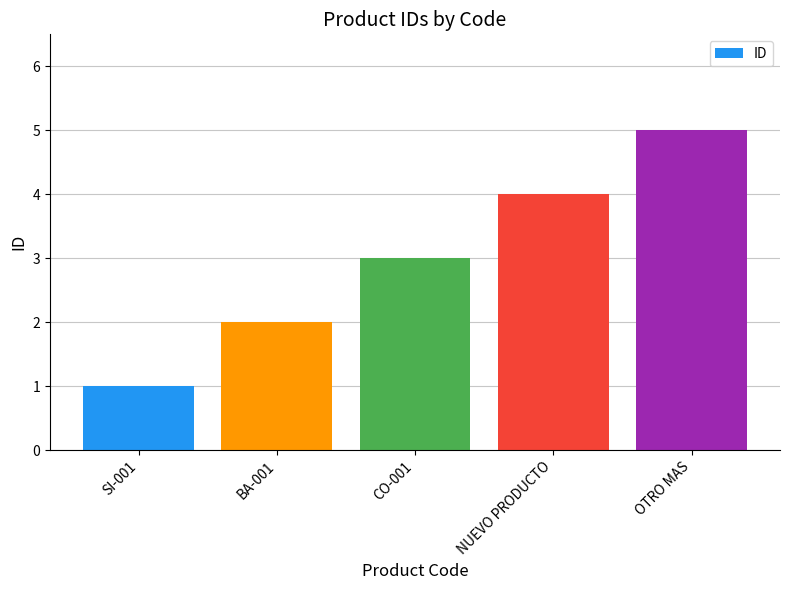

The chart shows a value of 7 at OTRO MAS. True or false?

False